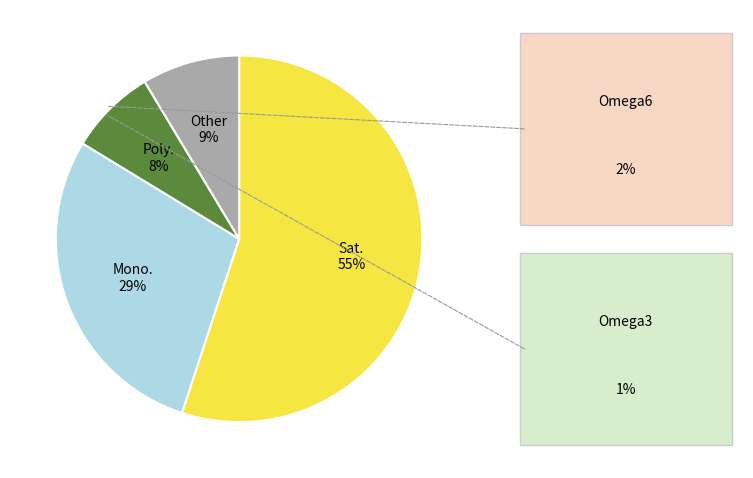

To the nearest percent, what is the difference between the largest and smallest slice percentages?

47%